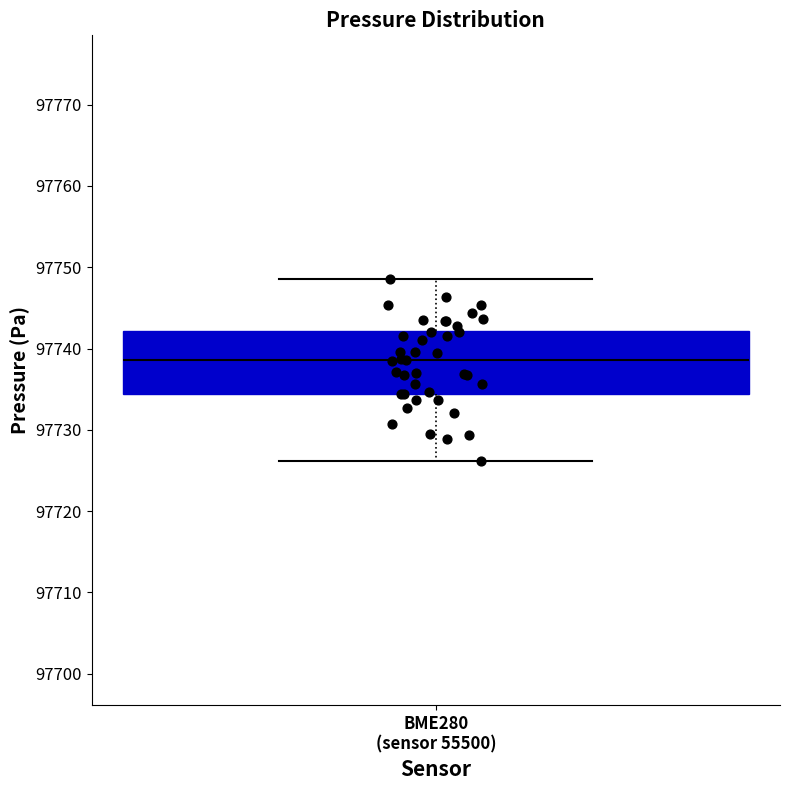

Transcribe this box plot: give where the median line is, the range the box spans, and where the two whiskers end, as read against the y-axis. The values are not printed on the chart, so give them approximately, as read against the axis.

median 97739, box 97734 to 97742, whiskers 97726 to 97749